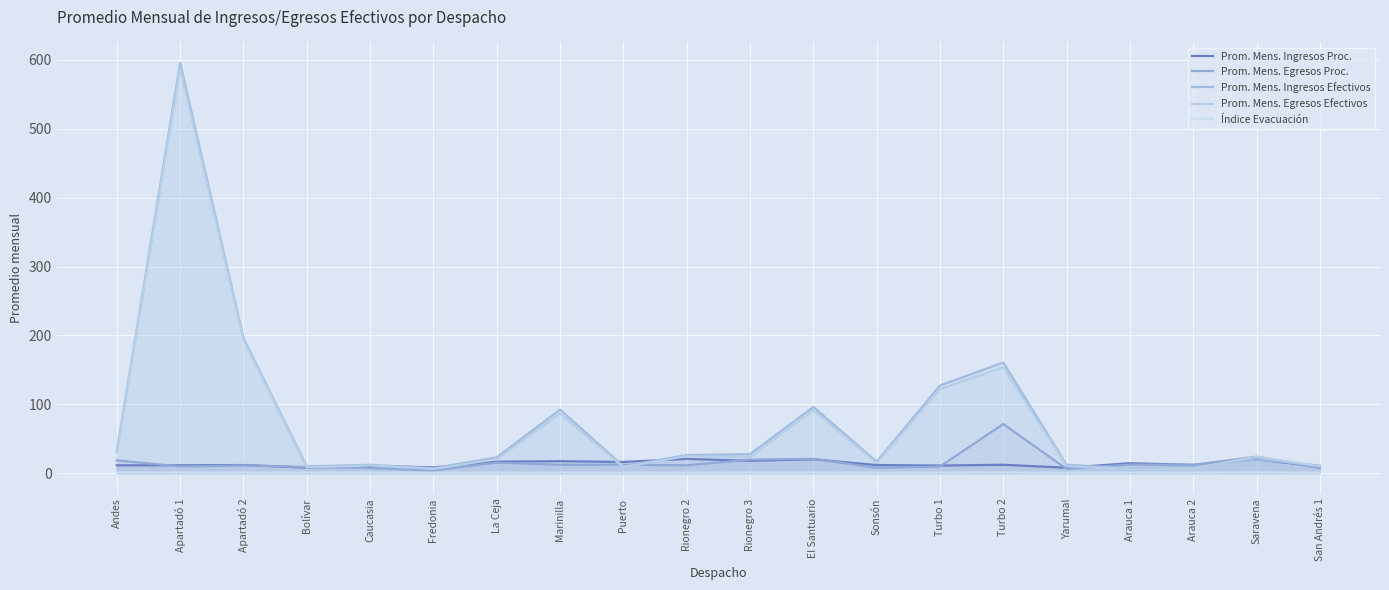

Is it true that Prom. Mens. Ingresos Efectivos equals 10.0 at Arauca 1?

False